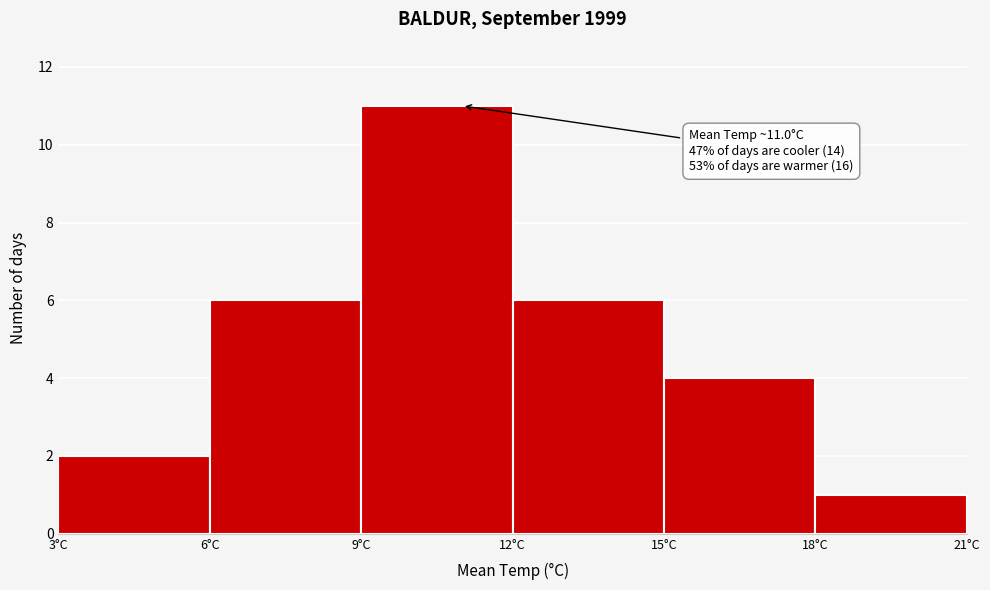

Over which range of the x-axis is the bar tallest?

9 to 12